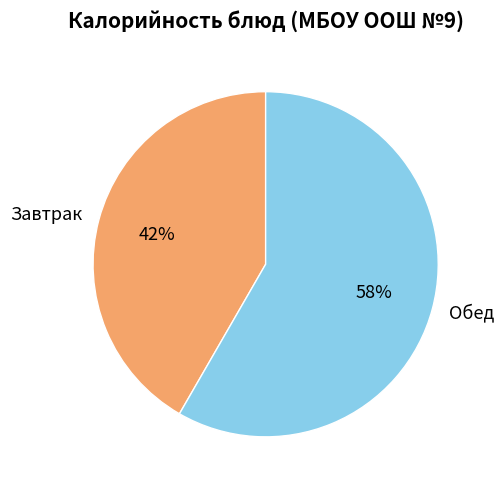

Is it true that Обед is 73% of the pie?

False